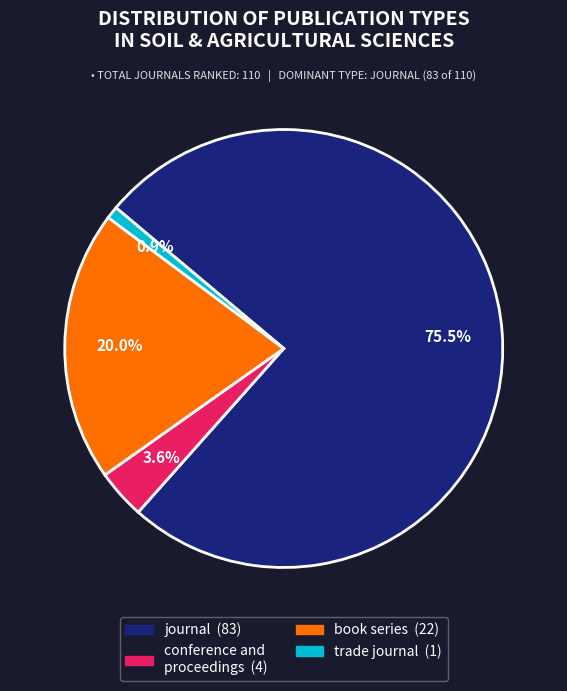

Does any single category account for the majority?

Yes